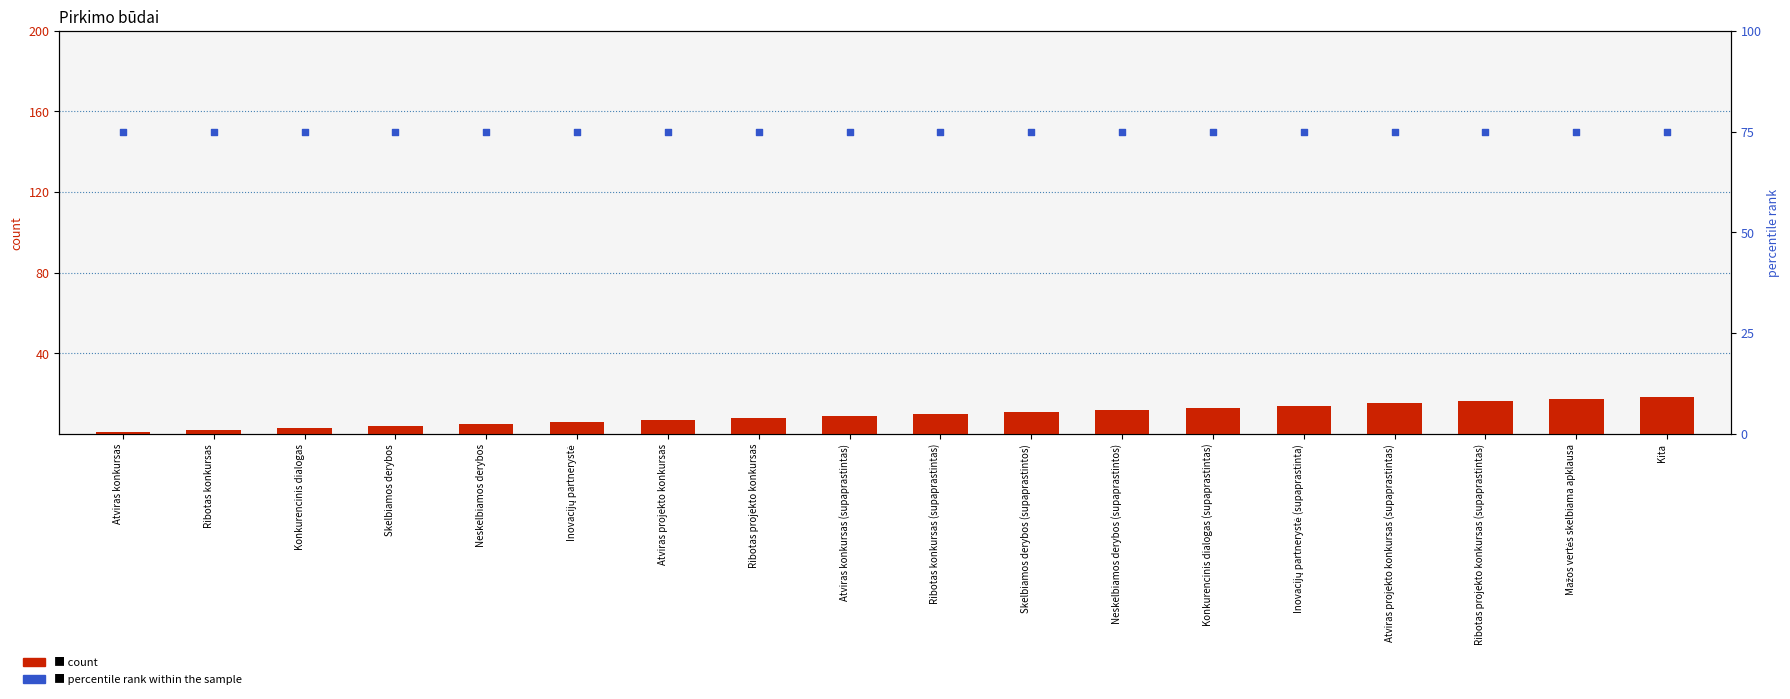

At which category is the sum across all series the highest?

Kita